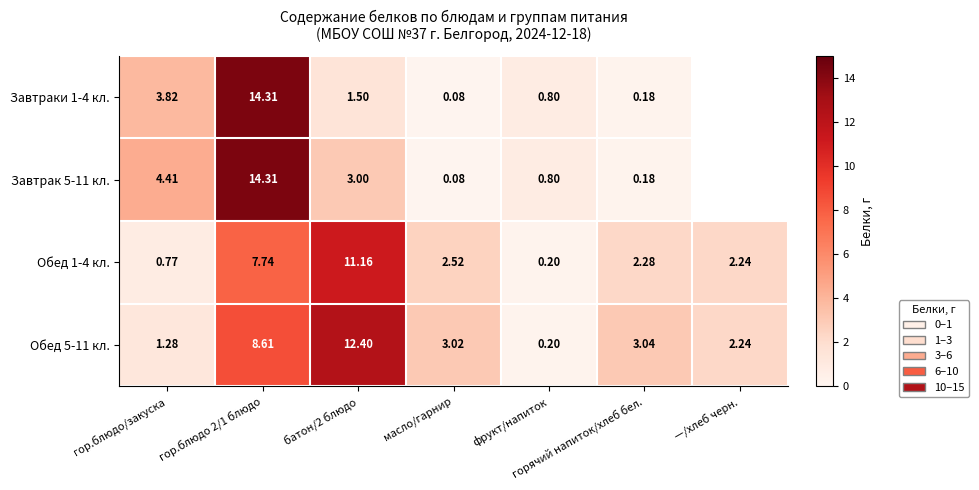

What is the difference between the maximum and minimum values in the Обед 5-11 кл. series?

12.2